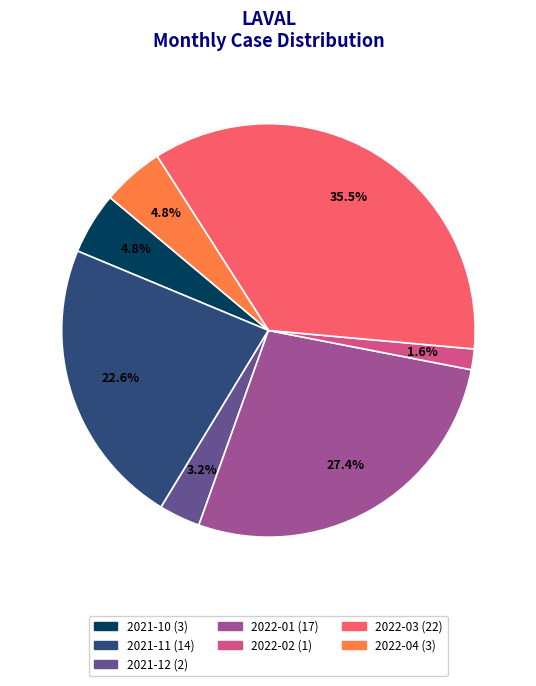

Which has a higher value, 2022-04 (3) or 2022-02 (1)?

2022-04 (3)